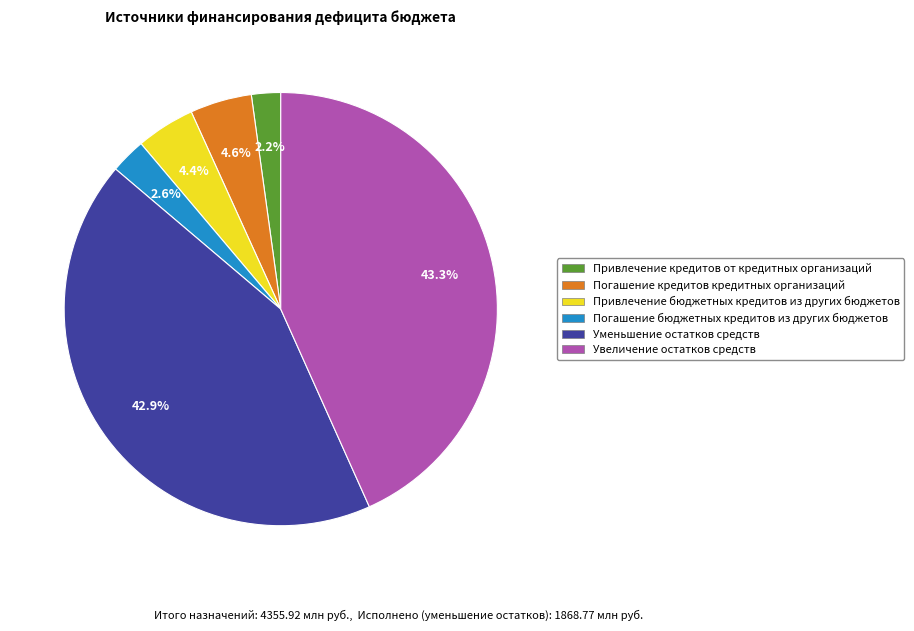

The Увеличение остатков средств slice represents 52% of the pie. True or false?

False